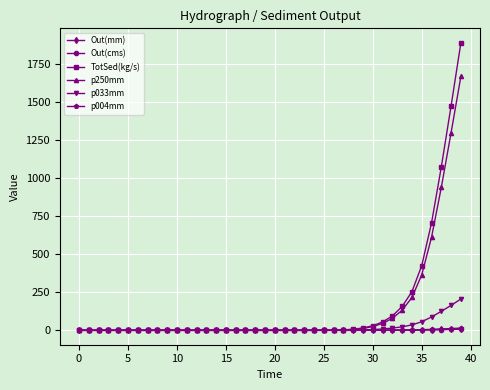

How many categories are shown in the chart?

40